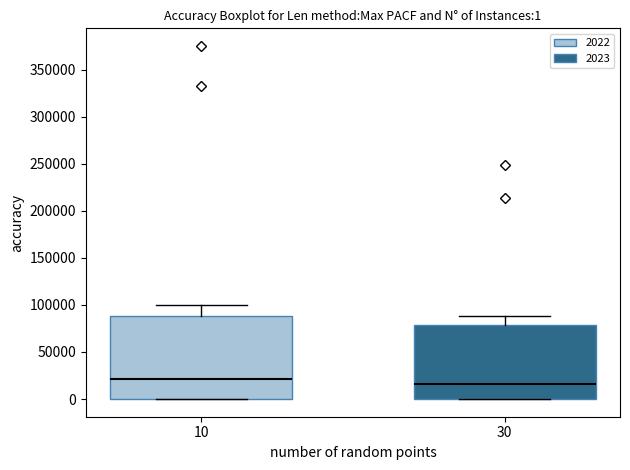

Comparing the boxes themselves (not the whiskers), which one is the tallest?

10